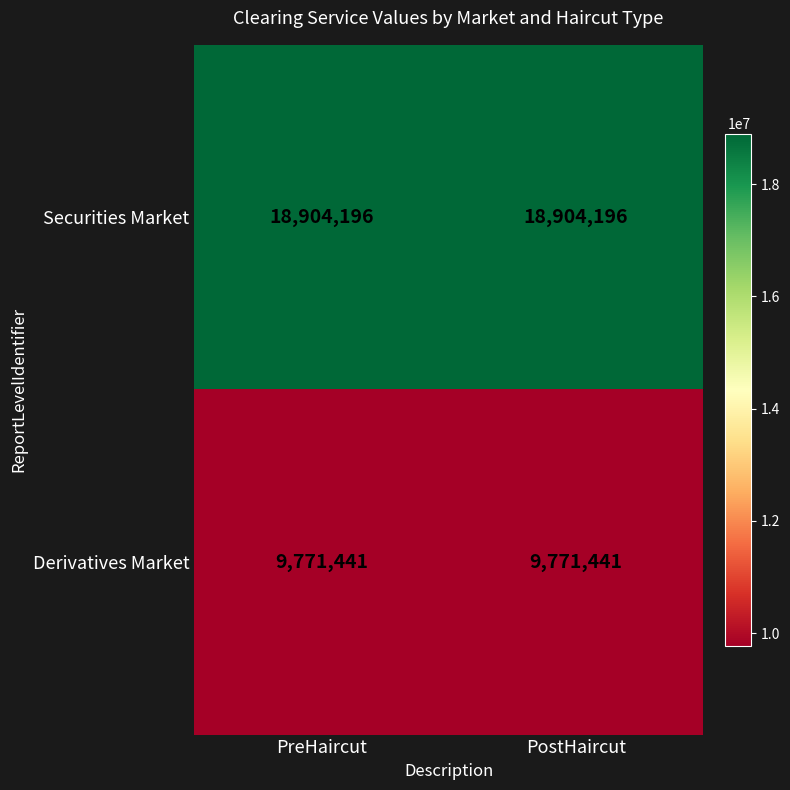

What is the difference between the highest and lowest values at PreHaircut?

9132755